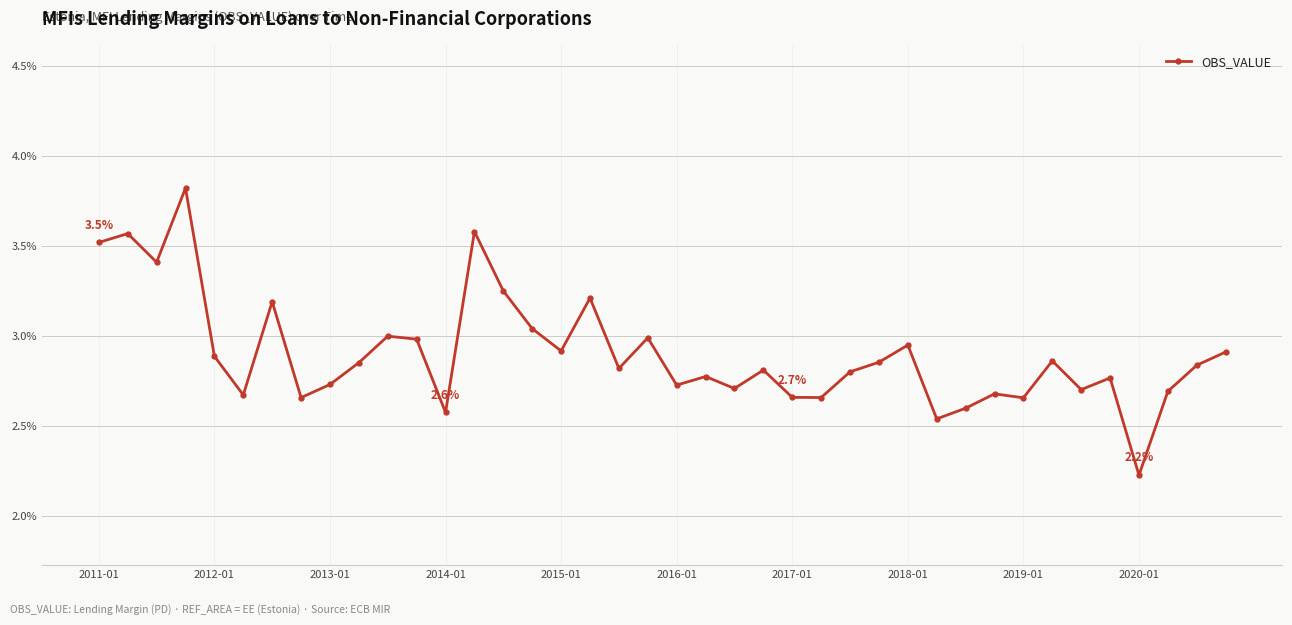

True or false: the data has more than 0 interior local peaks.

True